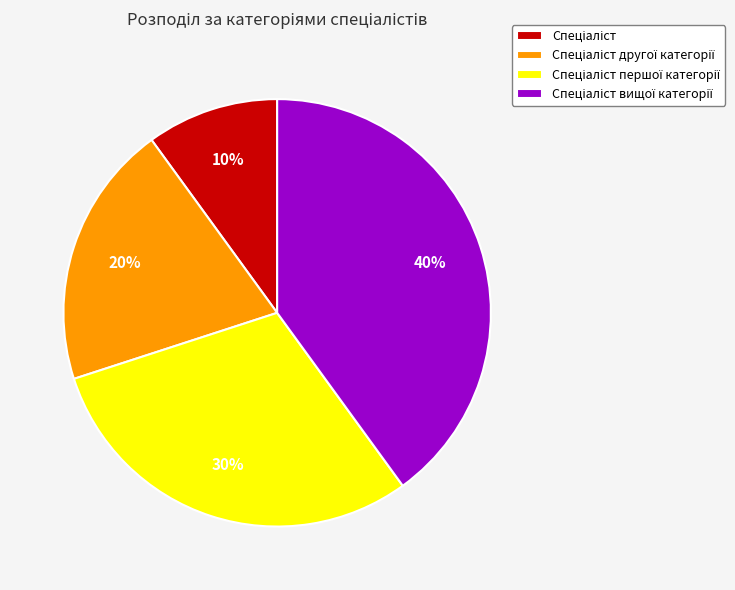

To the nearest percent, what is the average slice percentage?

25%